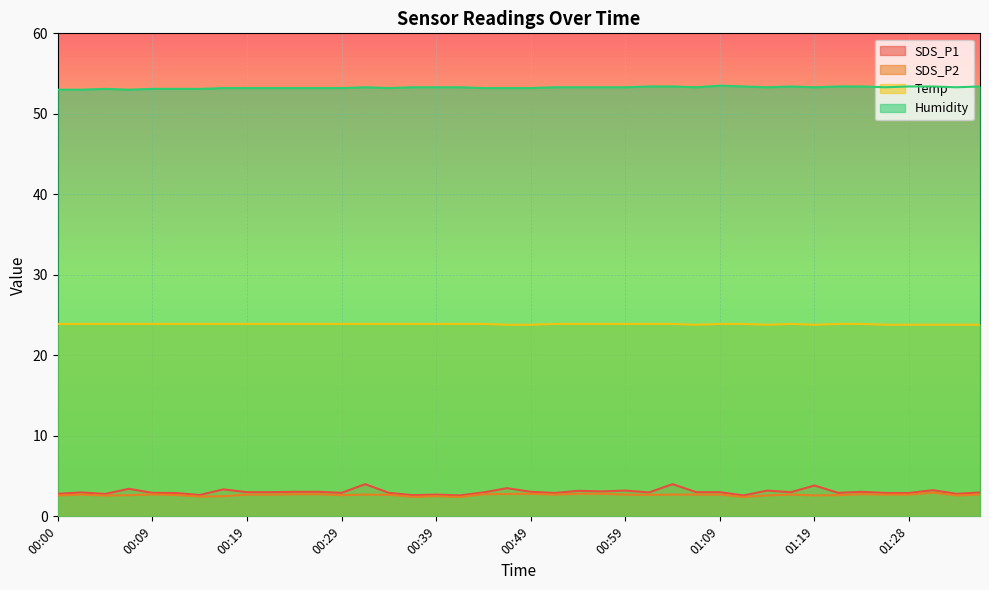

Reading right to left, transcribe all the data shown in this chart.

SDS_P1: 3.0	2.8	3.2	2.9	2.9	3.0	2.9	3.8	3.0	3.2	2.6	3.0	3.0	4.0	3.0	3.2	3.1	3.2	2.9	3.0	3.5	3.0	2.6	2.7	2.6	2.9	4.0	2.9	3.0	3.0	3.0	3.0	3.4	2.6	2.9	2.9	3.4	2.8	3.0	2.8
SDS_P2: 2.7	2.6	3.0	2.7	2.7	2.8	2.6	2.6	2.7	2.6	2.4	2.7	2.7	2.7	2.7	2.7	2.8	2.8	2.7	2.8	2.8	2.8	2.4	2.5	2.4	2.7	2.7	2.6	2.8	2.8	2.7	2.7	2.5	2.5	2.6	2.7	2.6	2.6	2.7	2.6
Temp: 23.8	23.8	23.8	23.8	23.8	23.9	23.9	23.8	23.9	23.8	23.9	23.9	23.8	23.9	23.9	23.9	23.9	23.9	23.9	23.8	23.8	23.9	23.9	23.9	23.9	23.9	23.9	23.9	23.9	23.9	23.9	23.9	23.9	23.9	23.9	23.9	23.9	23.9	23.9	23.9
Humidity: 53.4	53.3	53.4	53.4	53.3	53.4	53.4	53.3	53.4	53.3	53.4	53.5	53.3	53.4	53.4	53.3	53.3	53.3	53.3	53.2	53.2	53.2	53.3	53.3	53.3	53.2	53.3	53.2	53.2	53.2	53.2	53.2	53.2	53.1	53.1	53.1	53.0	53.1	53.0	53.0